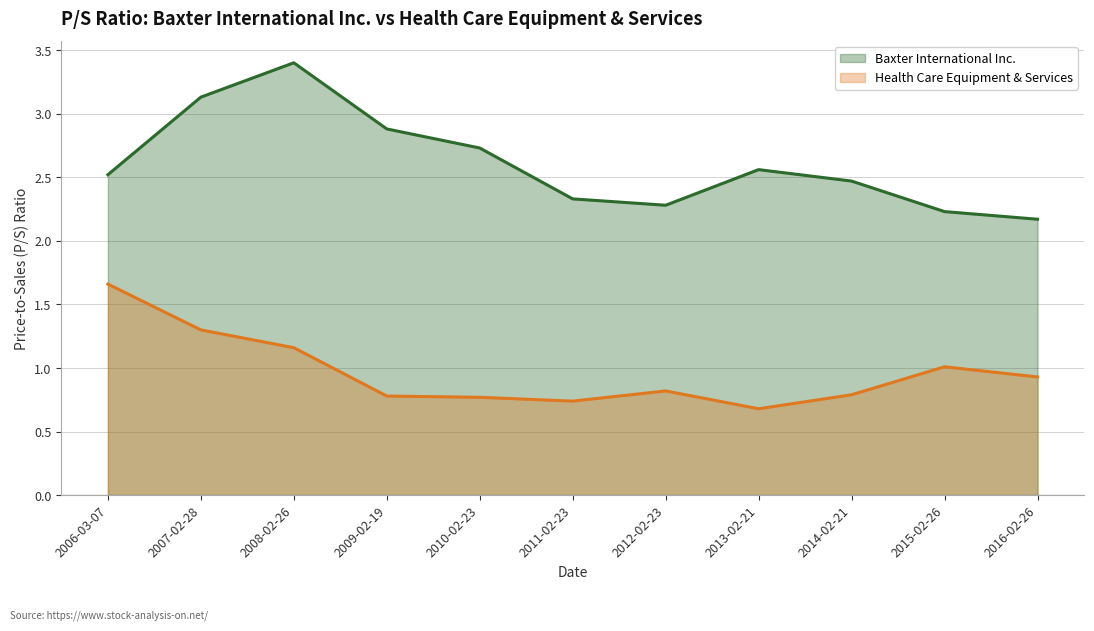

Rank the categories by Health Care Equipment & Services value from lowest to highest.

2013-02-21, 2011-02-23, 2010-02-23, 2009-02-19, 2014-02-21, 2012-02-23, 2016-02-26, 2015-02-26, 2008-02-26, 2007-02-28, 2006-03-07